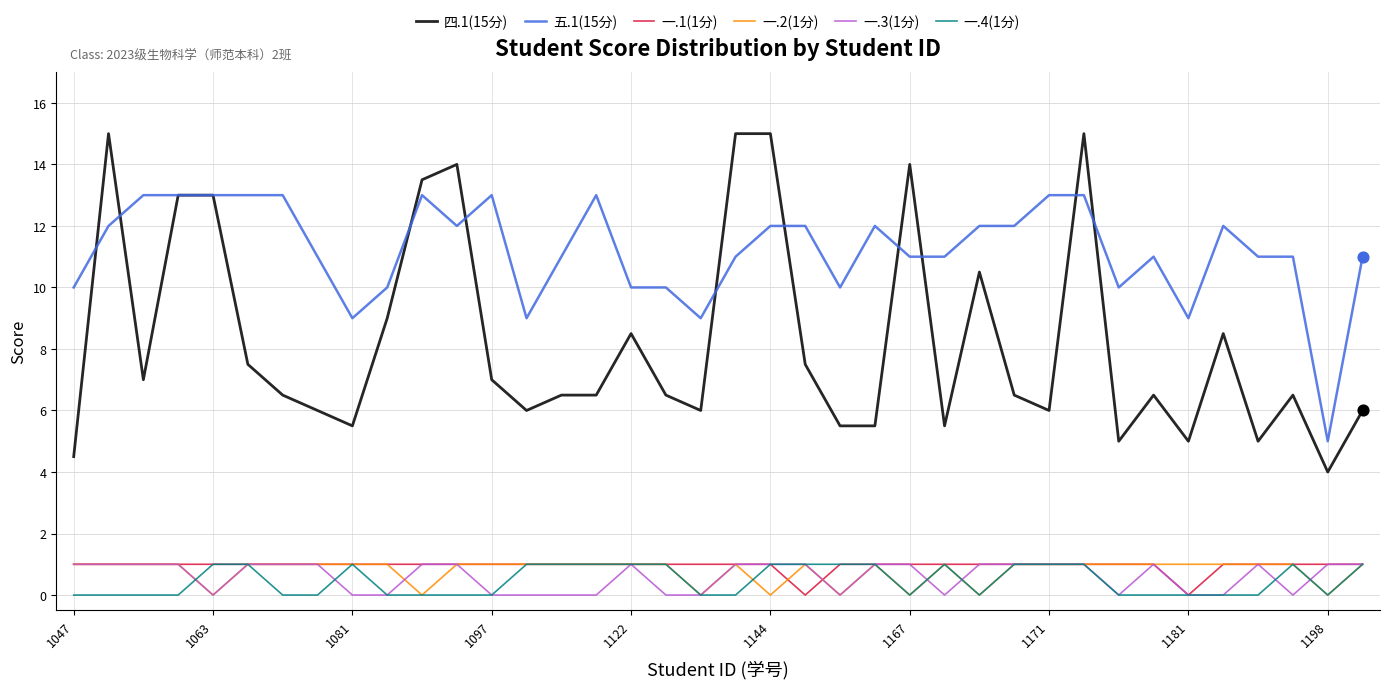

Which series has the largest range (max minus min)?

四.1(15分)